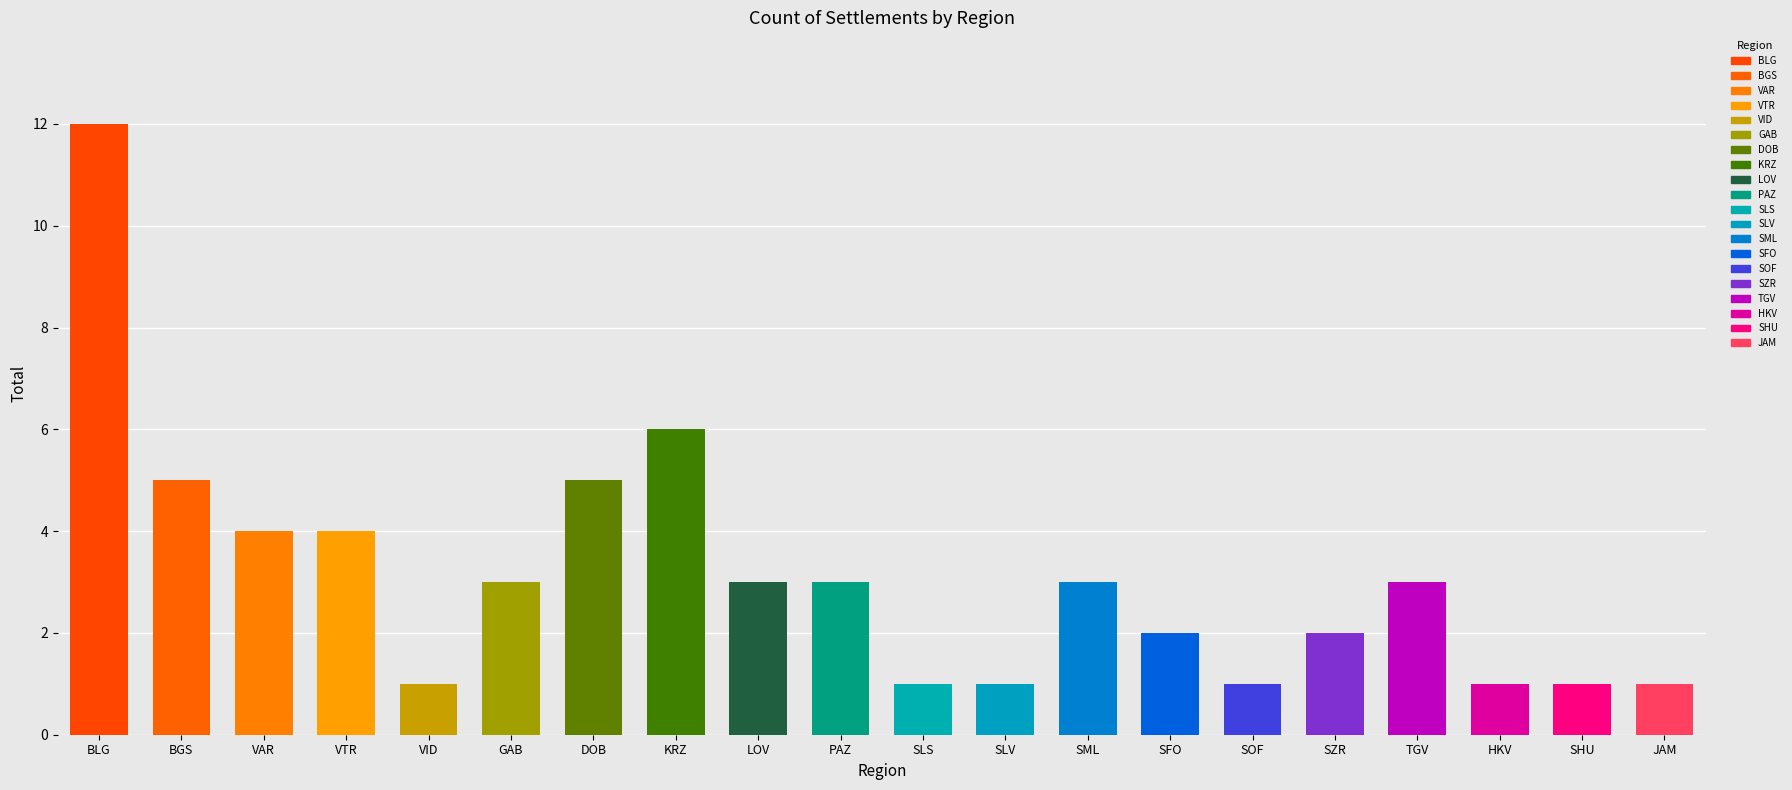

Reading left to right, extract all data points from this chart.

12	5	4	4	1	3	5	6	3	3	1	1	3	2	1	2	3	1	1	1